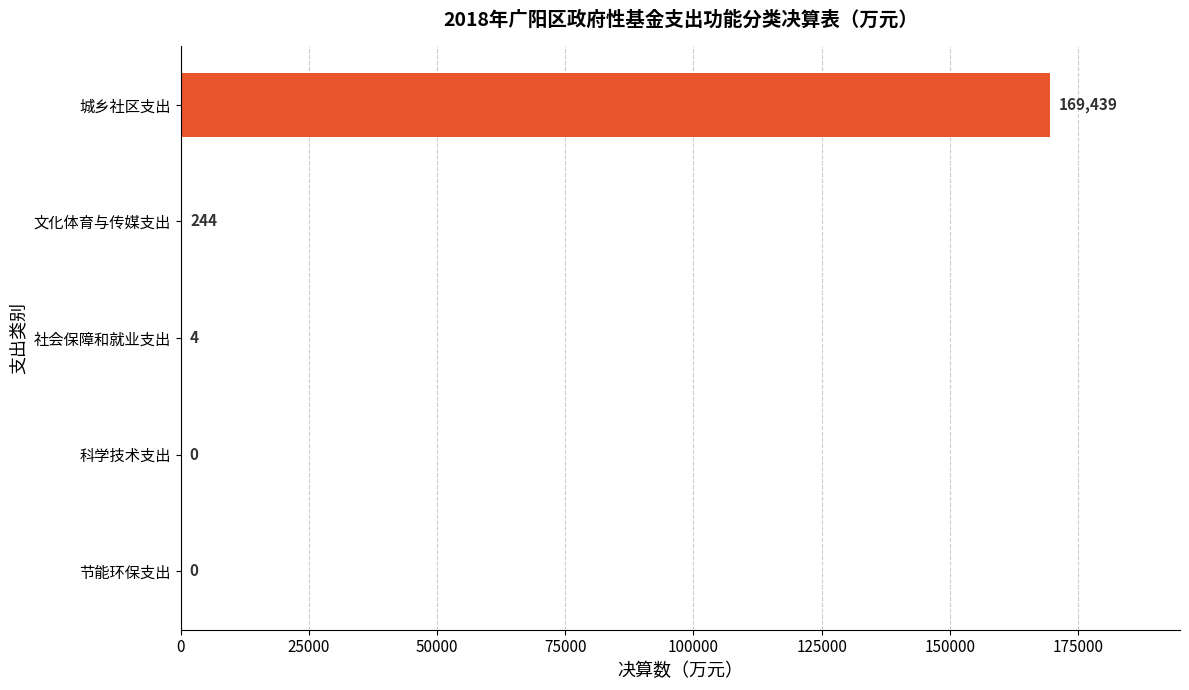

What is the maximum value shown in the chart?

169439